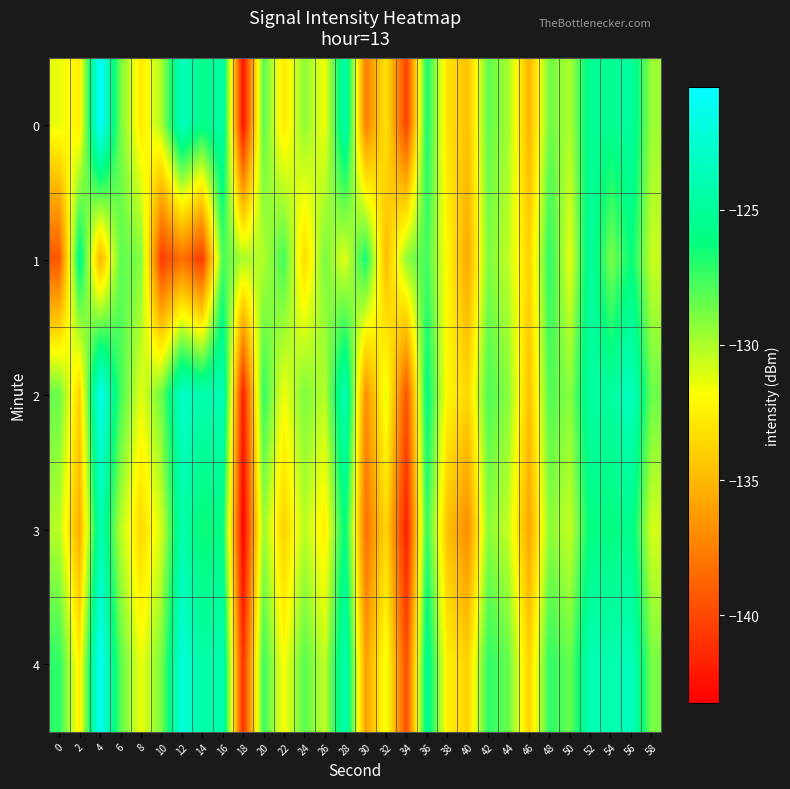

How many distinct data groups are displayed?

5